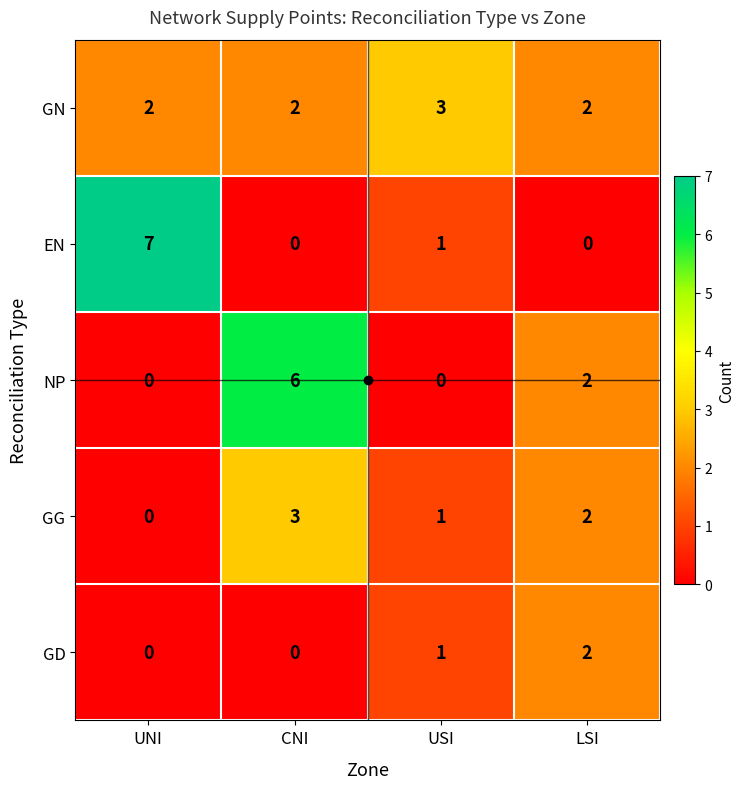

What is the difference between the EN values at UNI and USI?

6